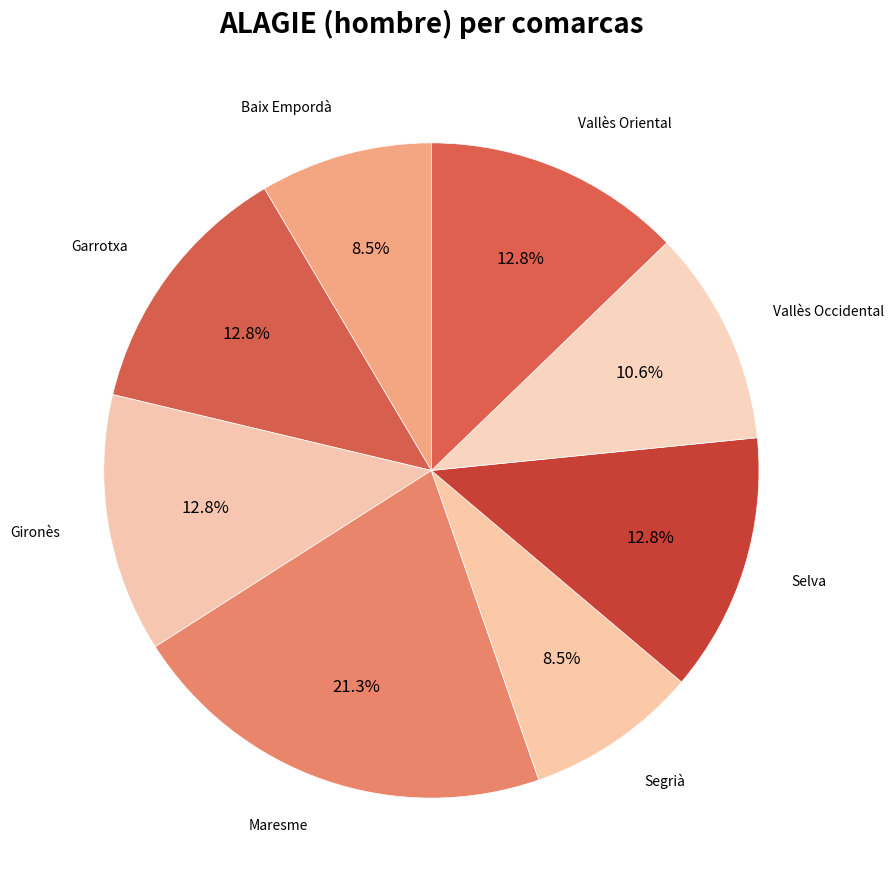

Which slice is the largest?

Maresme